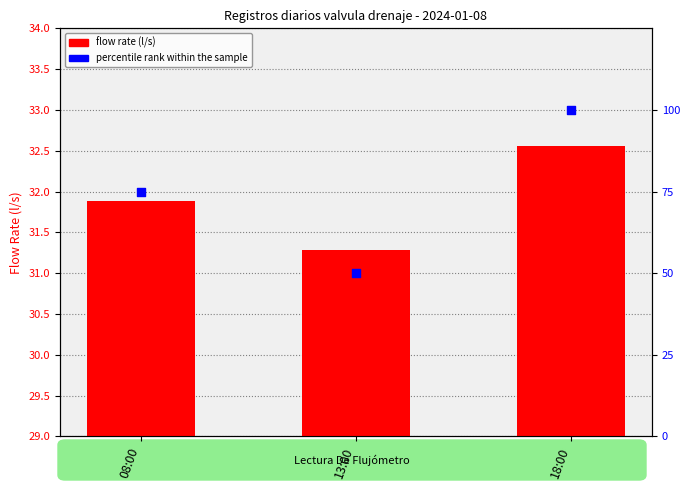

Which series contains the lowest Y value?

flow_rate_l_s